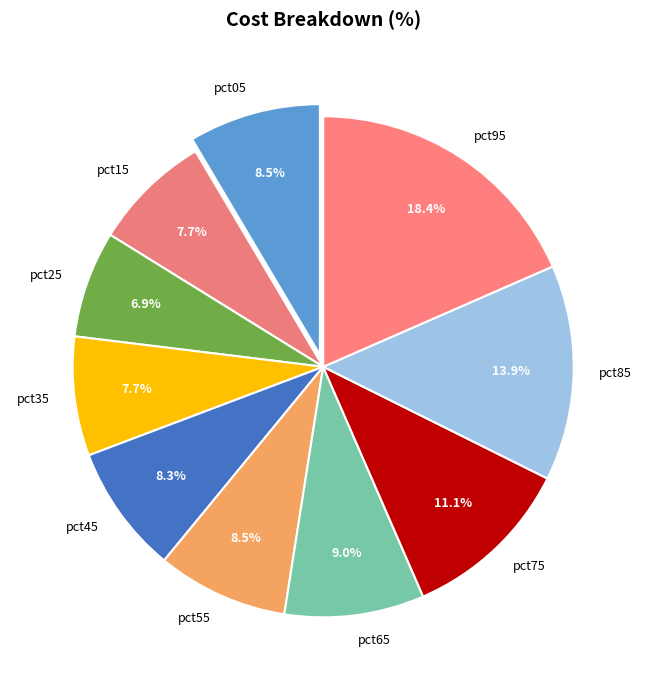

The pct25 slice represents 20% of the pie. True or false?

False